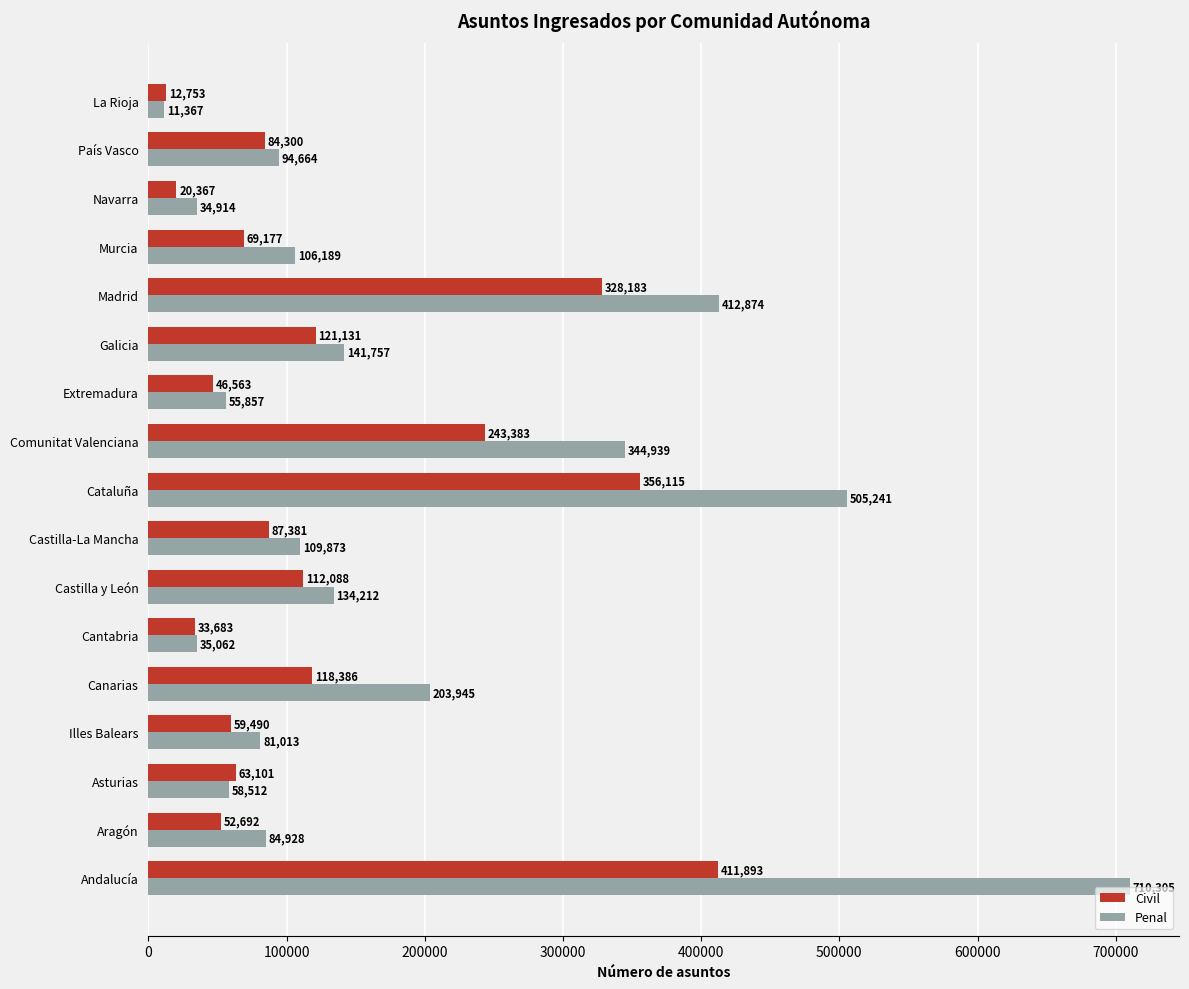

At how many categories does at least one series exceed 221416?

4